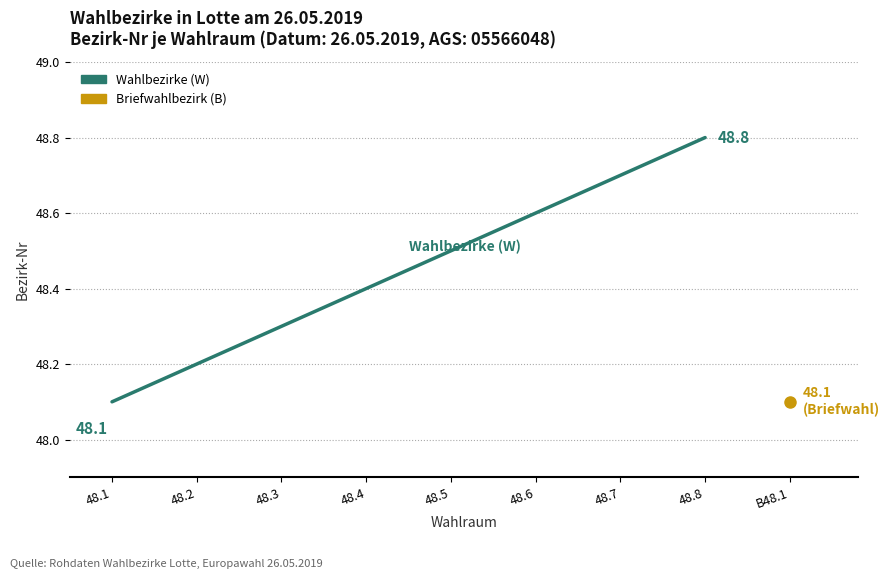

True or false: the data has more than 0 interior local peaks.

False